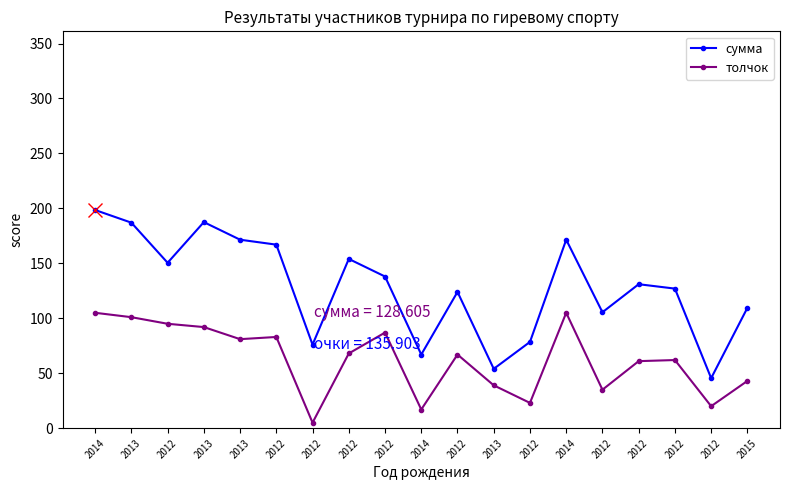

What are all the series names shown in the legend?

сумма, толчок